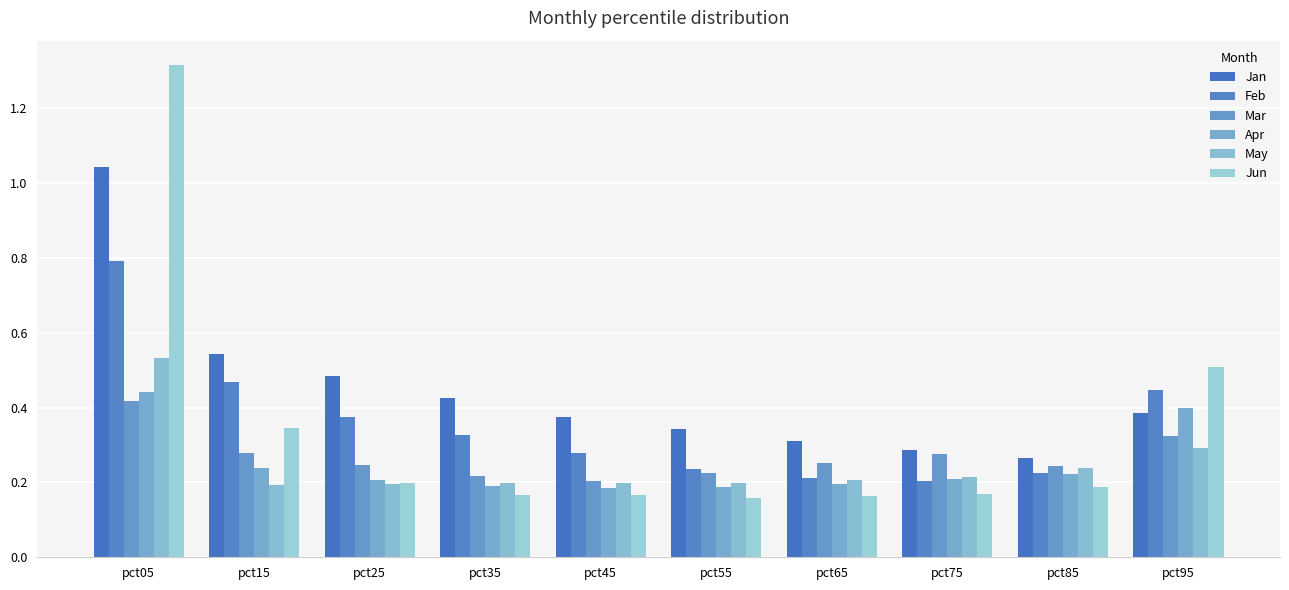

How many distinct data groups are displayed?

6